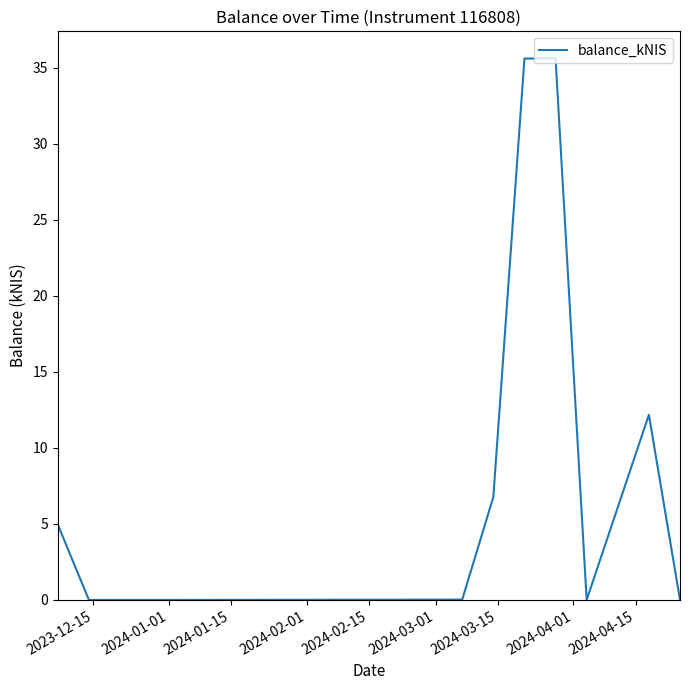

What is the greatest value displayed?

35.6